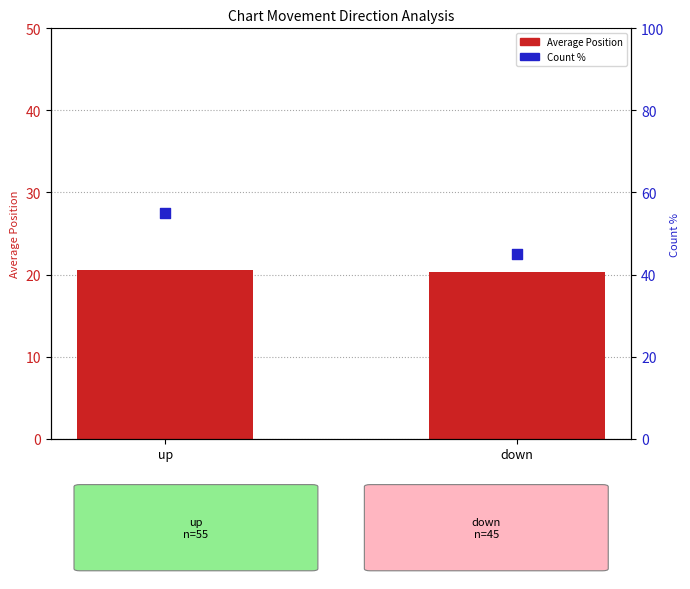

Which series reaches the maximum Y coordinate?

Count %